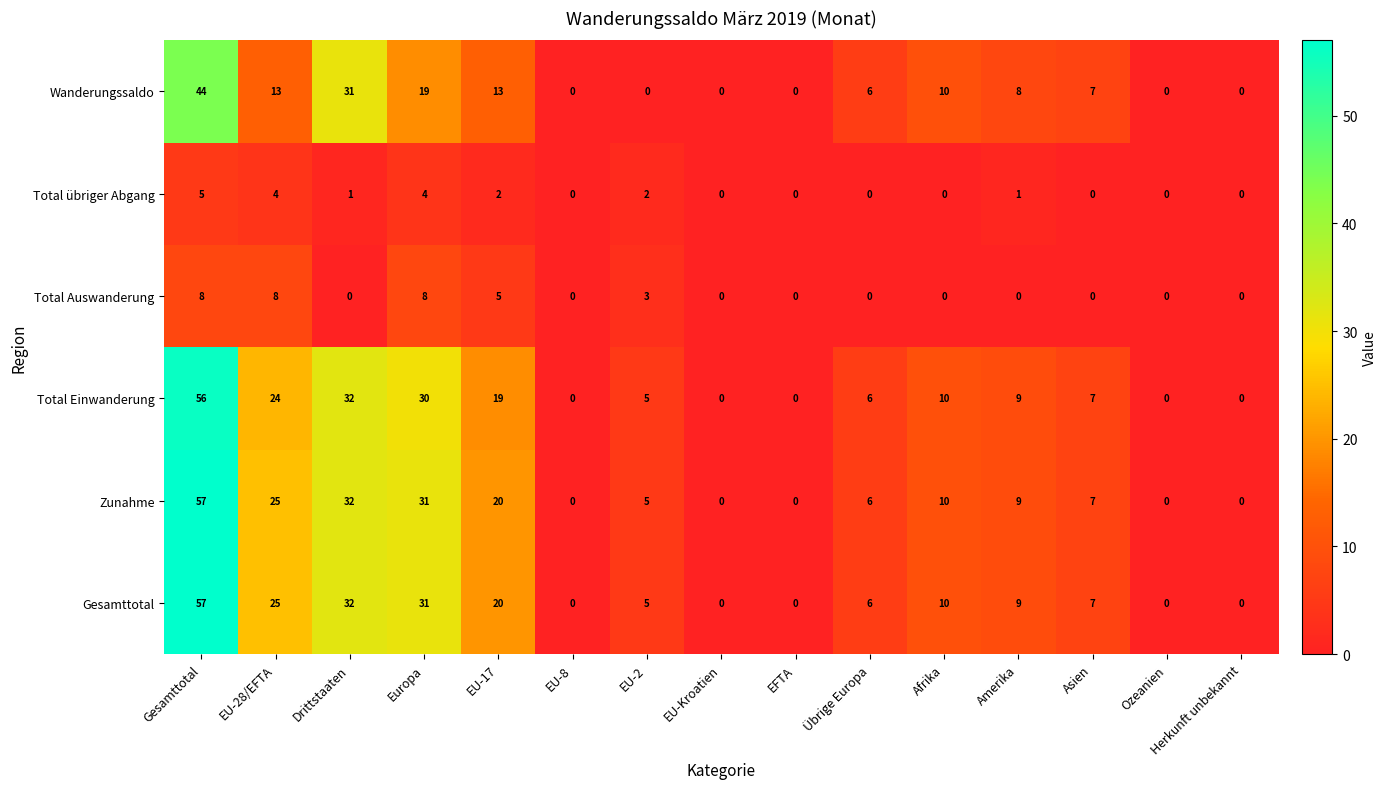

What is the difference between the highest and lowest values at Übrige Europa?

6